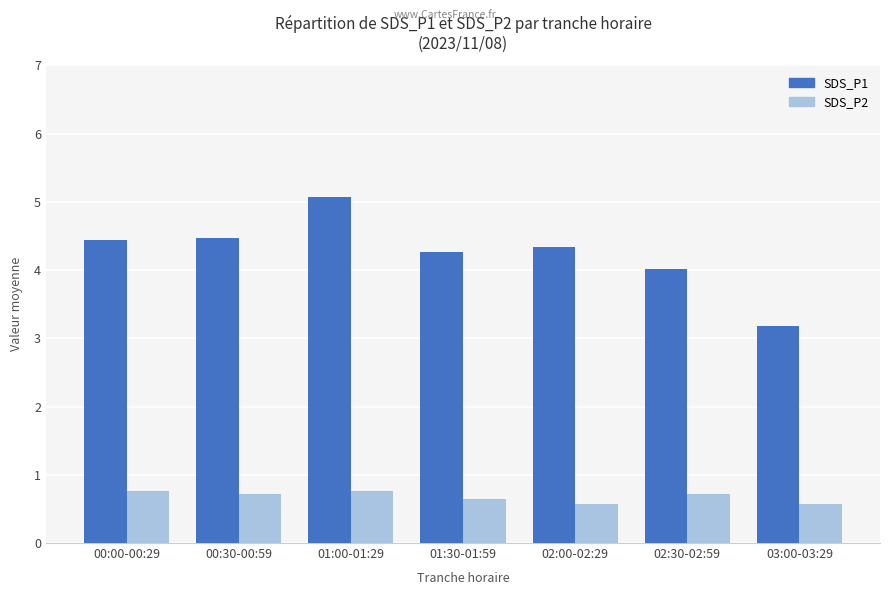

At which label does SDS_P1 reach its peak?

01:00-01:29